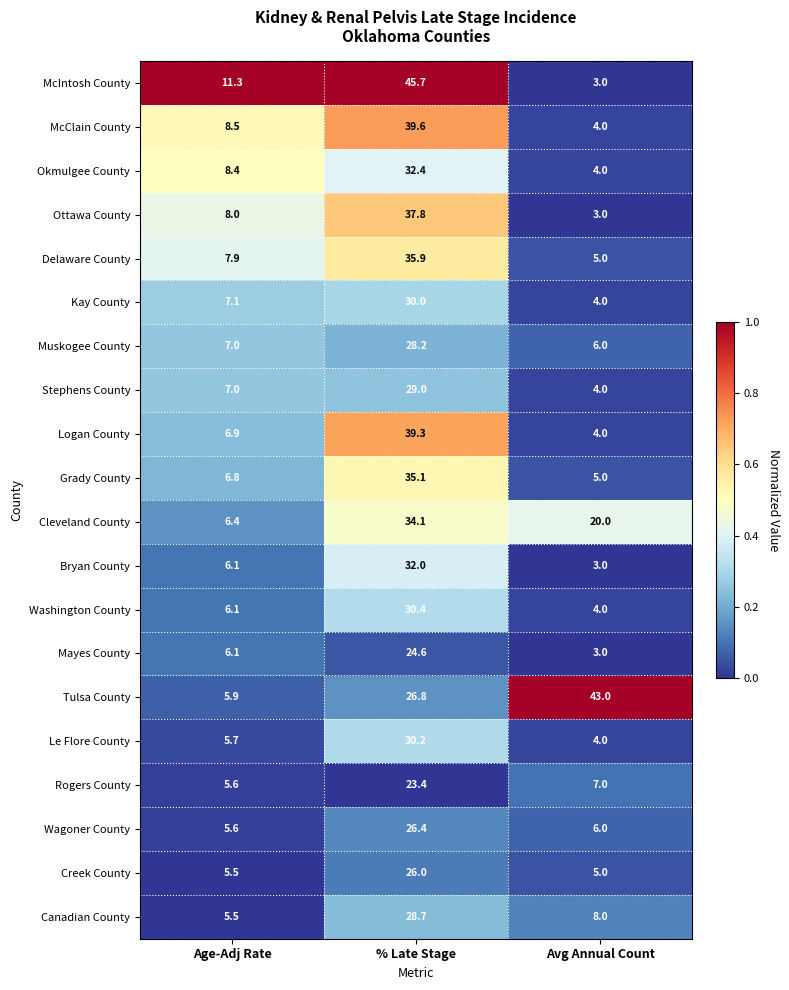

Which series has the largest total across all categories?

Tulsa County